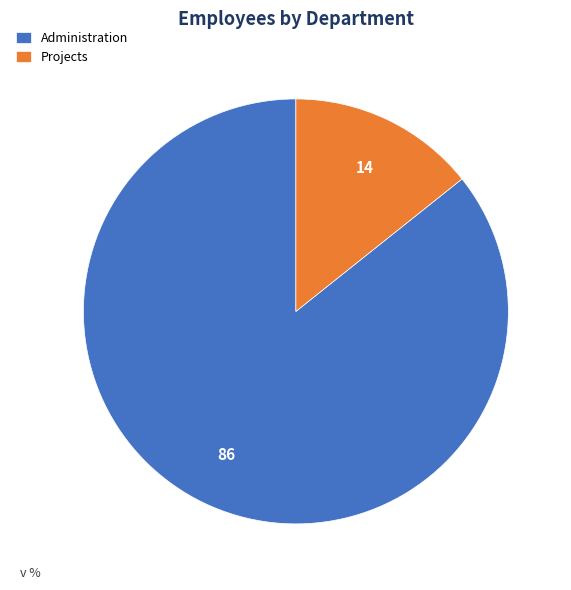

Combined, do Administration and Projects account for over 50%?

Yes